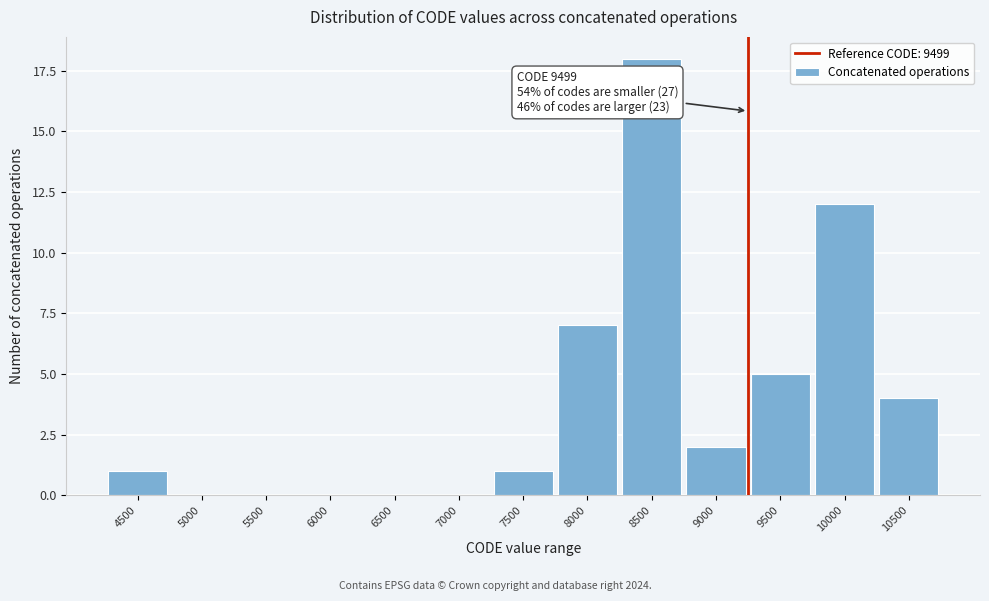

Reading left to right, what are all the values shown in this chart?

4500=1	5000=0	5500=0	6000=0	6500=0	7000=0	7500=1	8000=7	8500=18	9000=2	9500=5	10000=12	10500=4